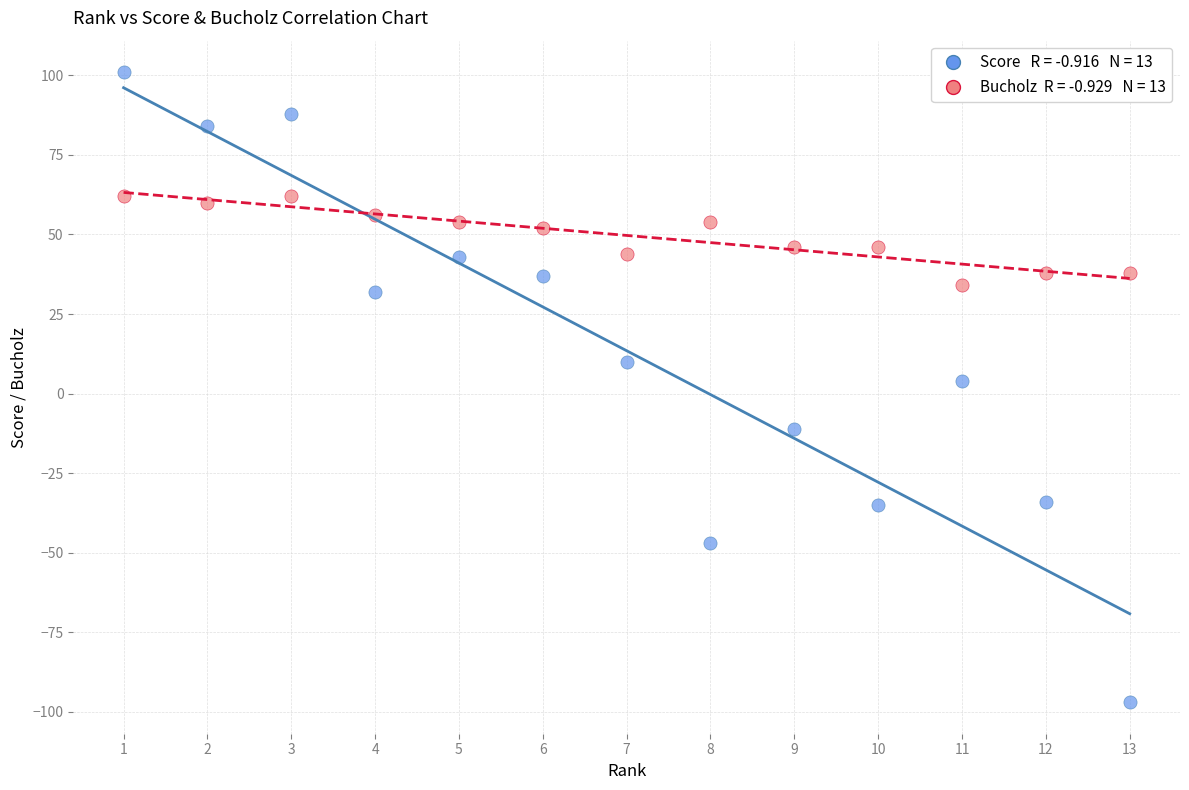

Across all data points, what is the range of X values (max minus min)?

12